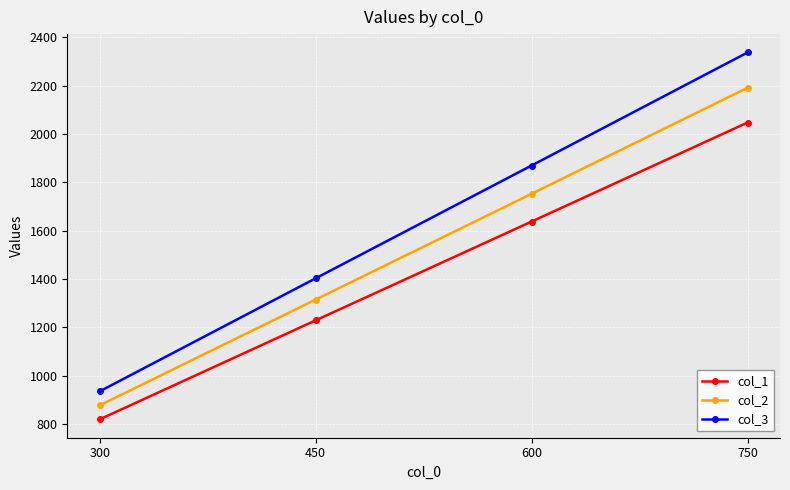

Reading left to right, extract all data points from this chart.

col_1: 819	1229	1638	2048
col_2: 877	1315	1753	2192
col_3: 935	1403	1870	2338